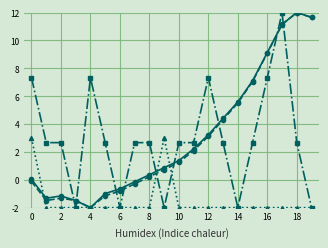

What is the minimum value shown in the chart?

-2.0